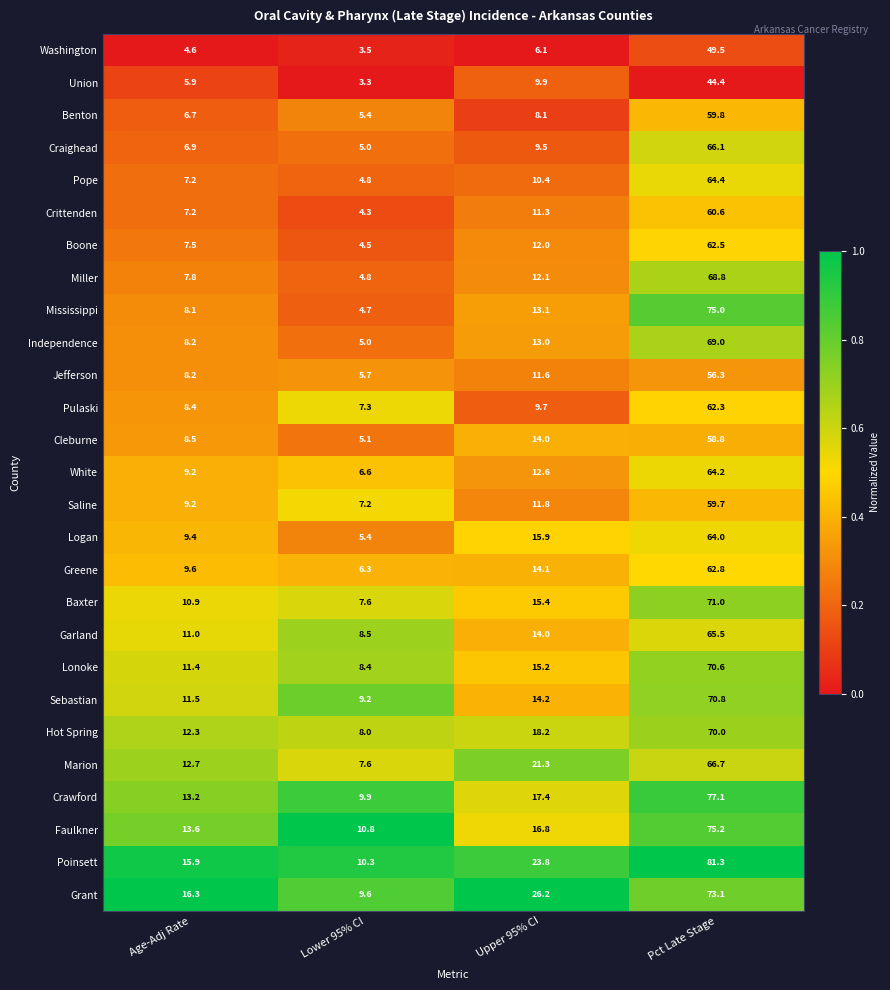

What is the difference between the second highest and second lowest values in the Lonoke series?

3.8